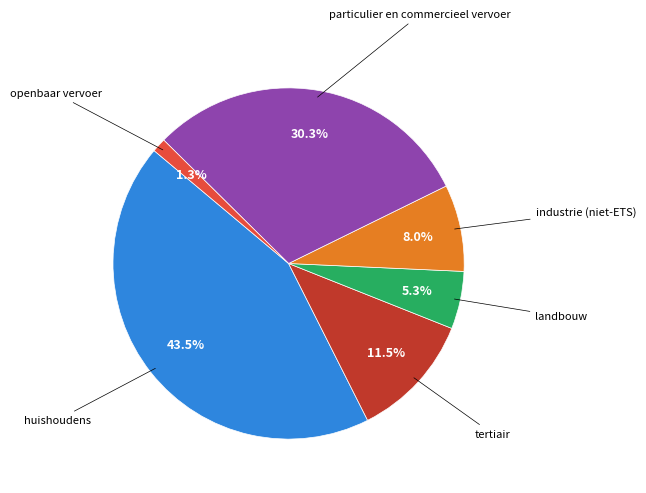

Is there a majority slice in this chart?

No